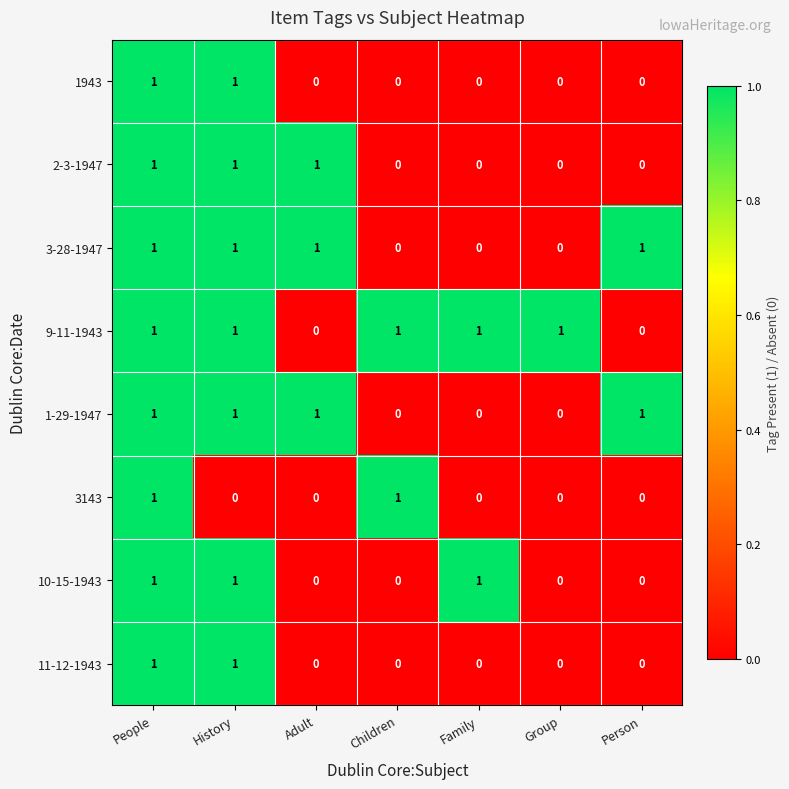

Which series has the largest total across all categories?

9-11-1943